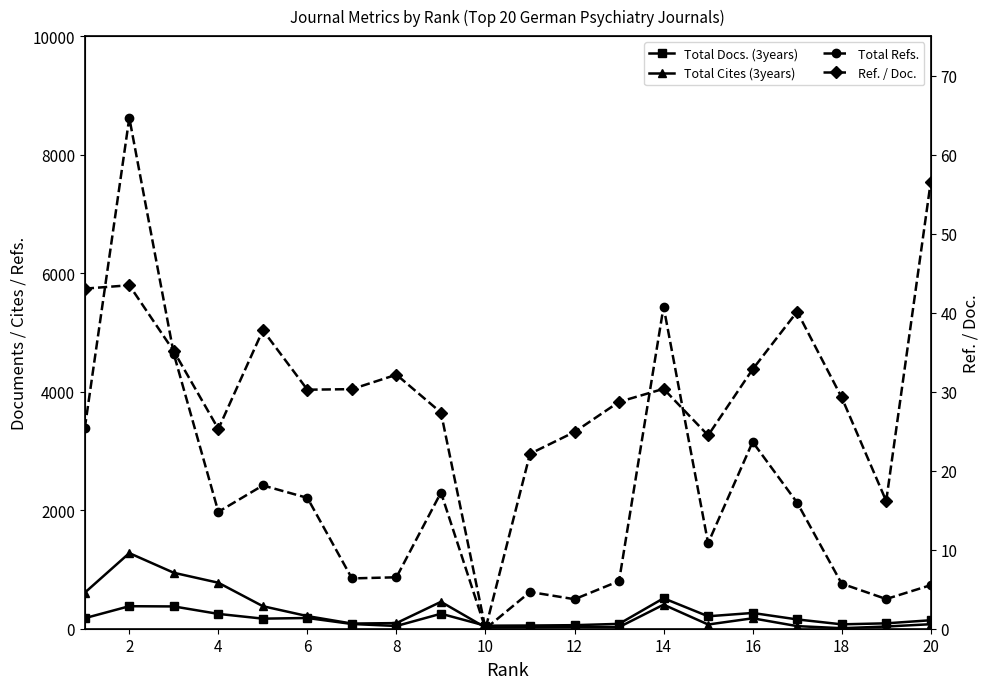

The value of Total Docs. (3years) at 12 is 82.0. True or false?

True